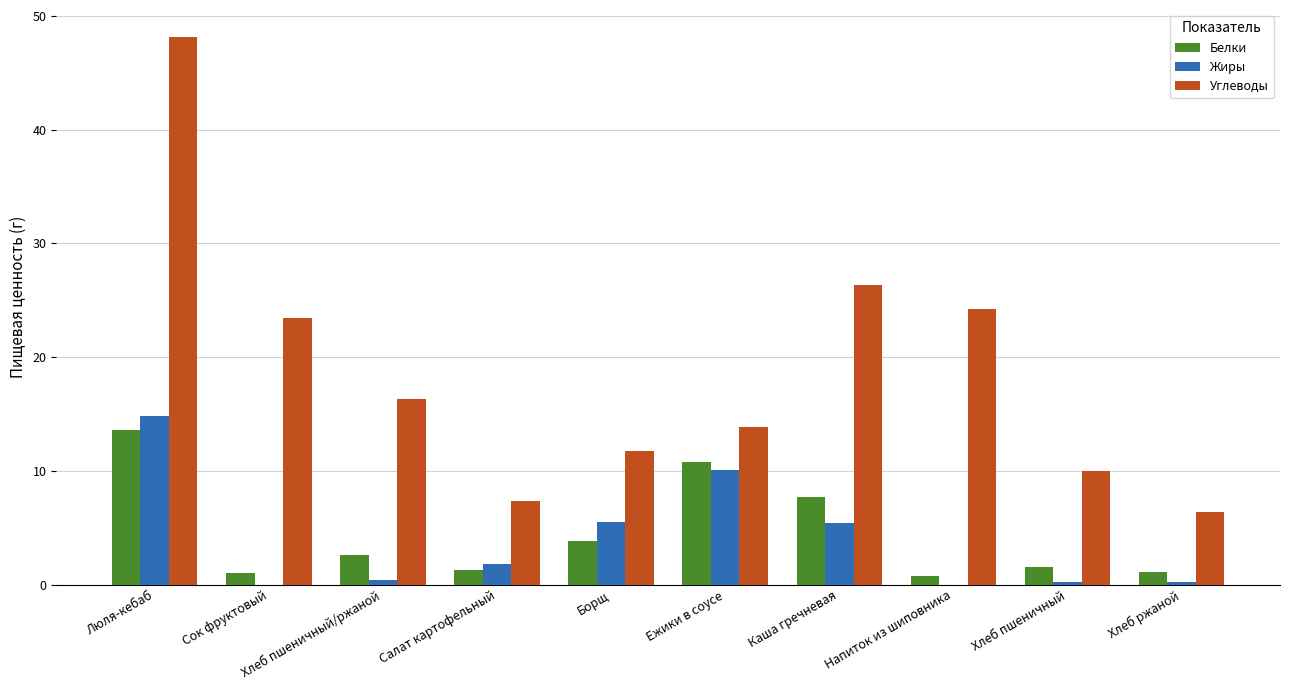

What are all the series names shown in the legend?

Белки, Жиры, Углеводы